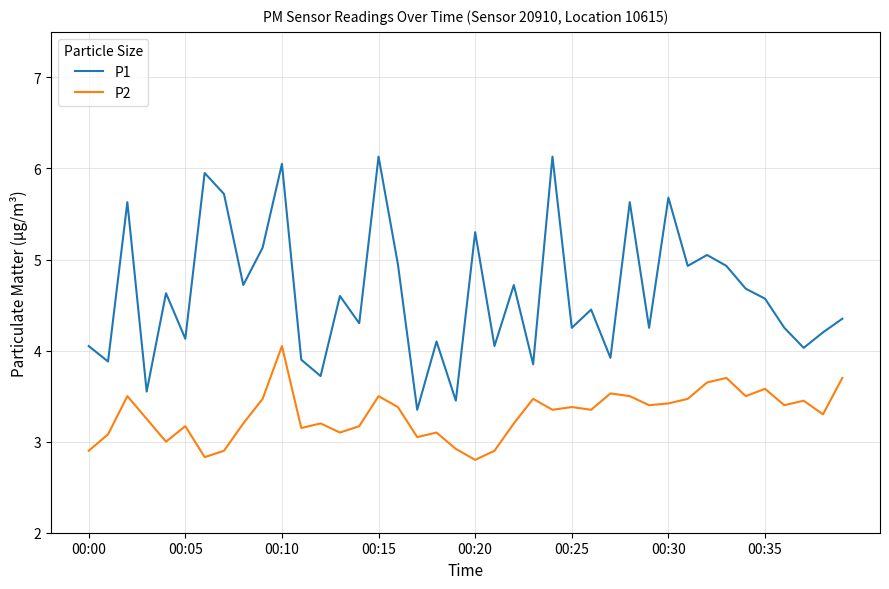

What are all the series names shown in the legend?

P1, P2